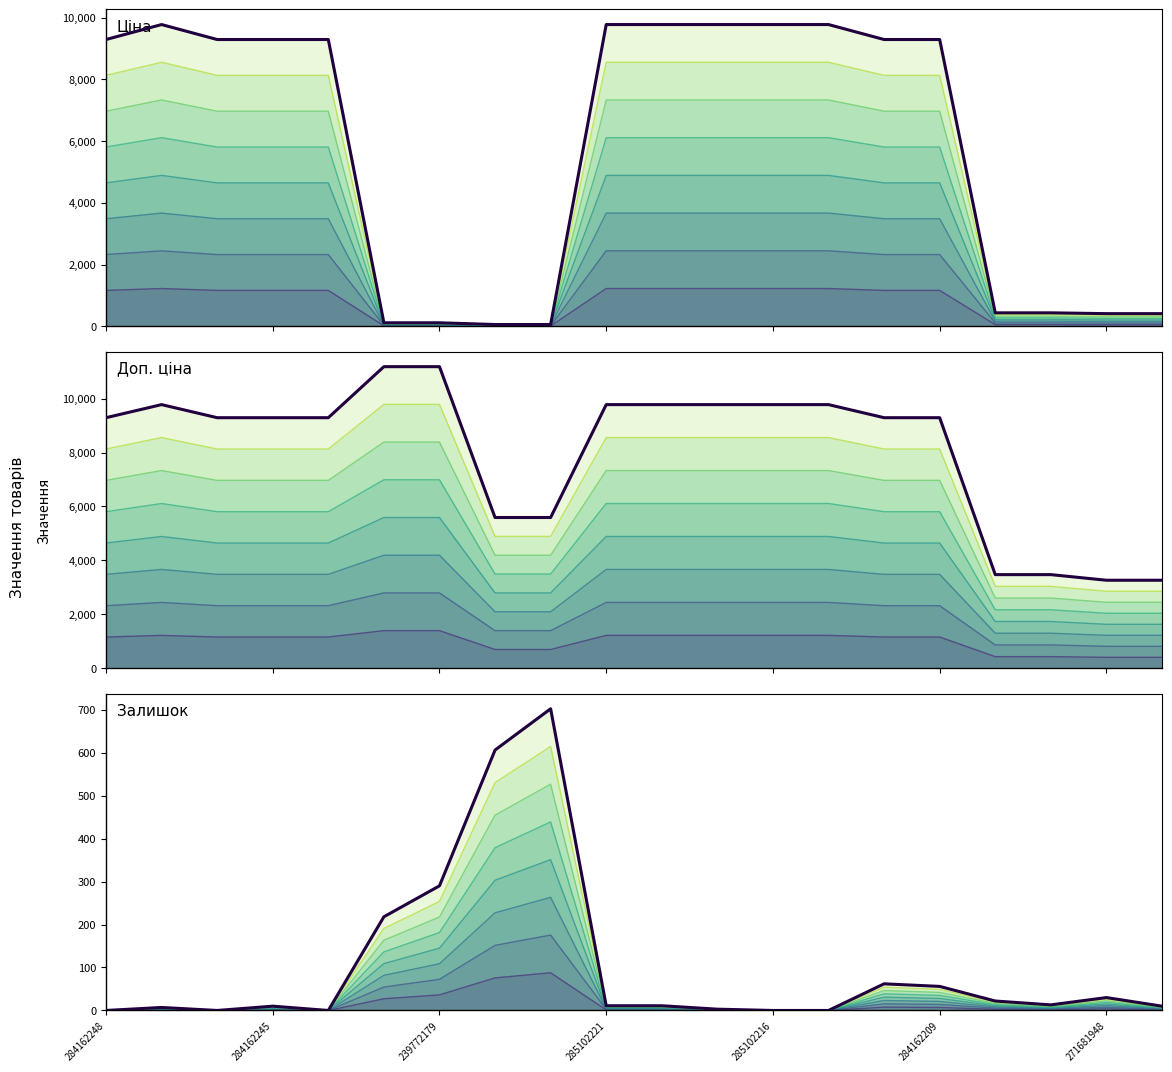

True or false: Ціна has a value of 3530.5 at 284162245.

False